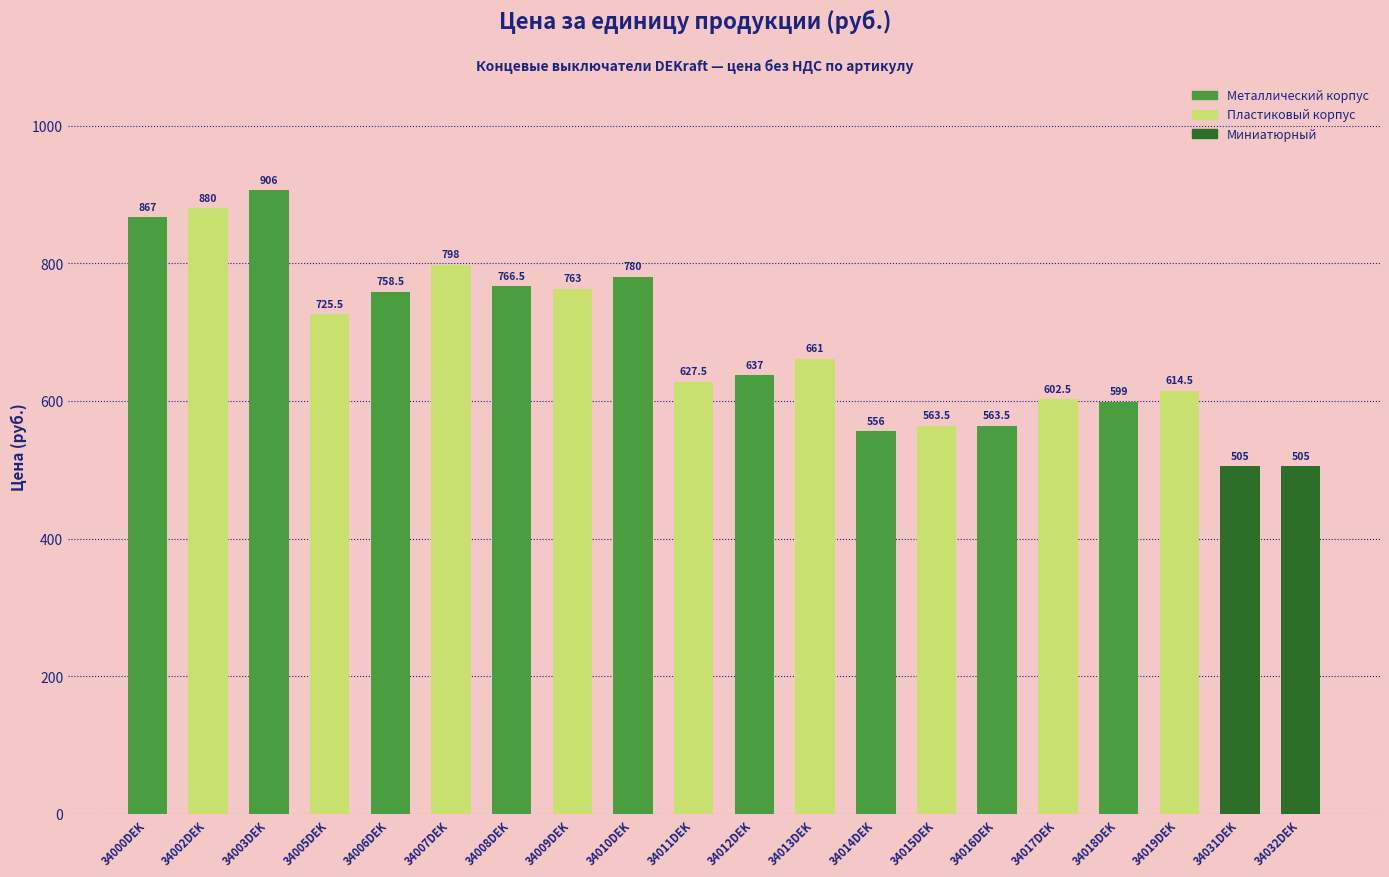

What is the difference between the second highest and minimum values?

375.0